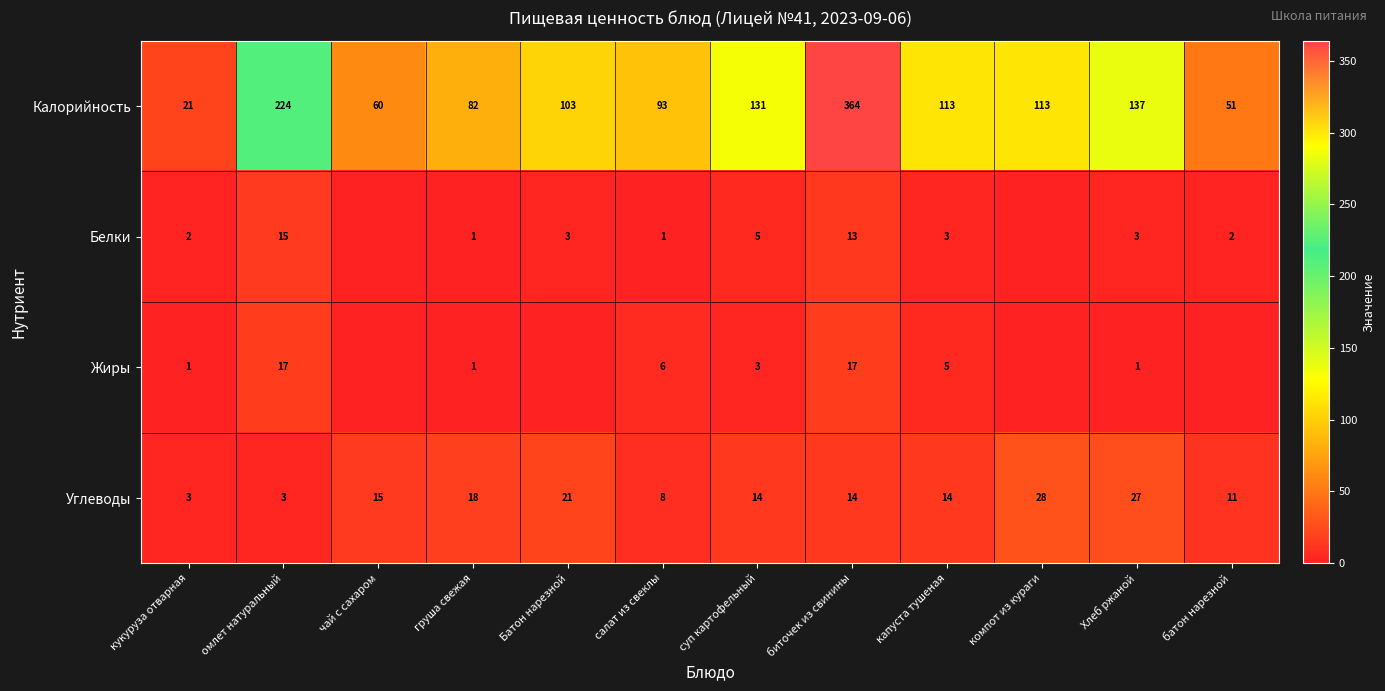

The Белки series shows 15 at омлет натуральный. True or false?

True